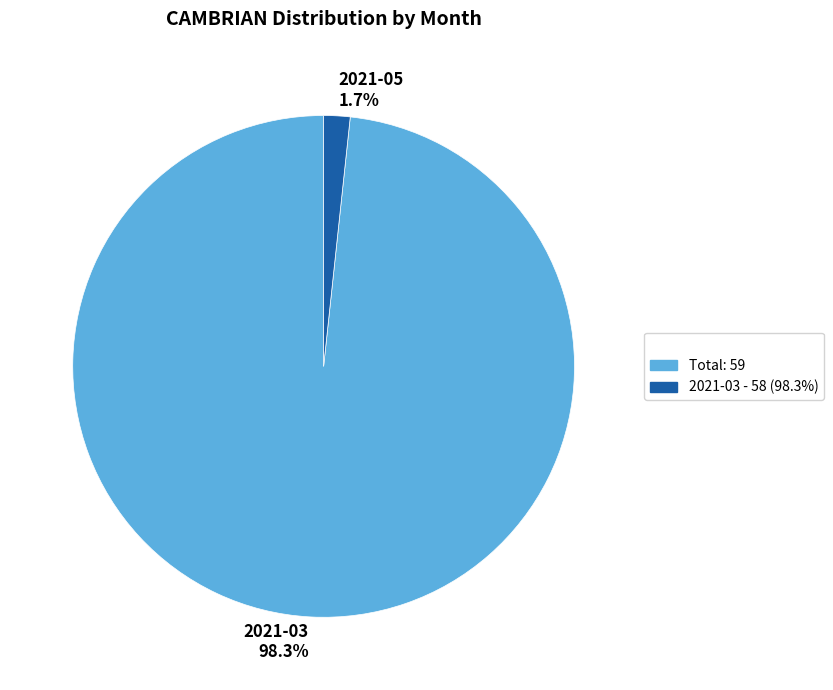

True or false: 2021-03 accounts for 98% of the total.

True